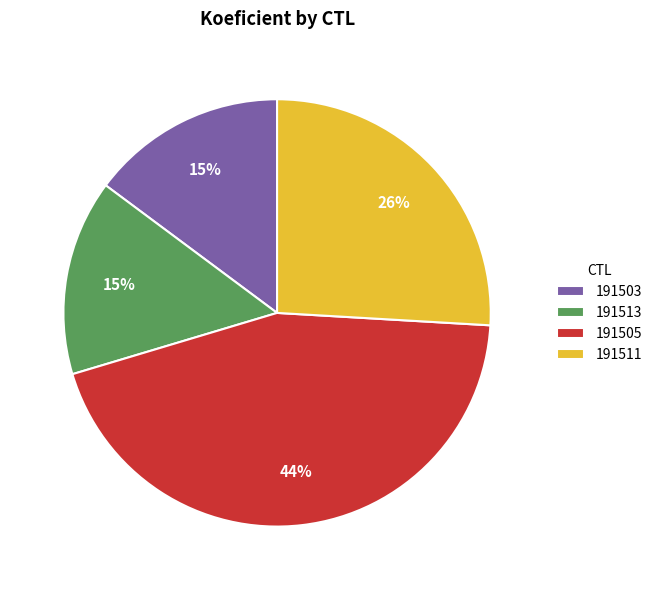

To the nearest percent, what percentage of the pie is 191513?

15%